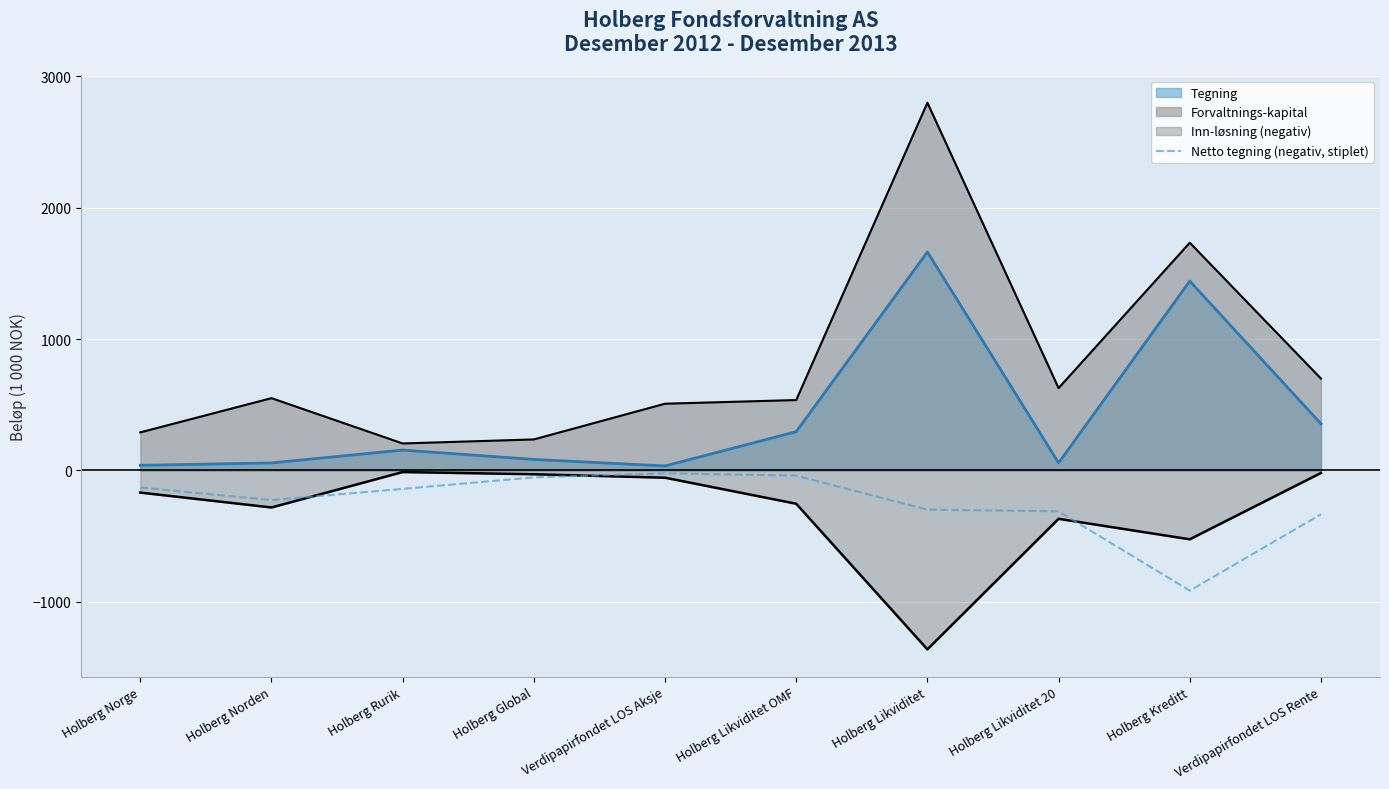

Does the chart display data point markers on the line(s)?

No